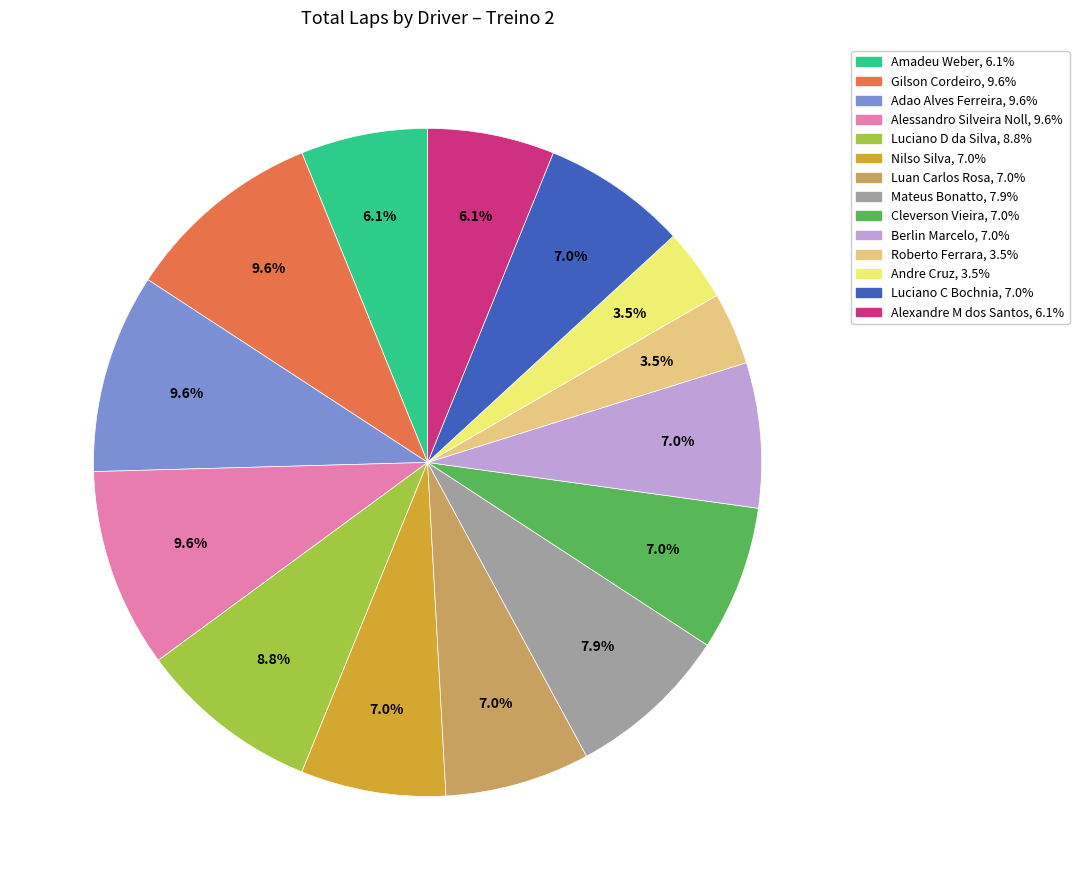

Count the number of slices in the pie.

14